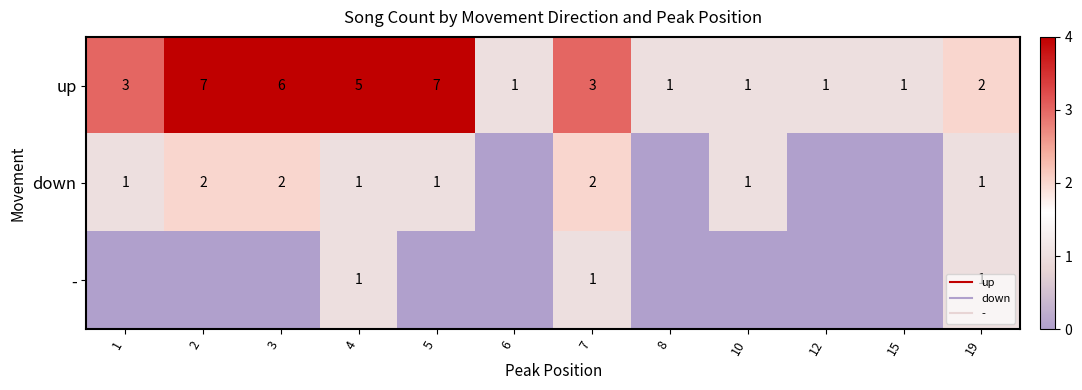

List the labels in order of - value, largest first.

4, 7, 19, 1, 2, 3, 5, 6, 8, 10, 12, 15